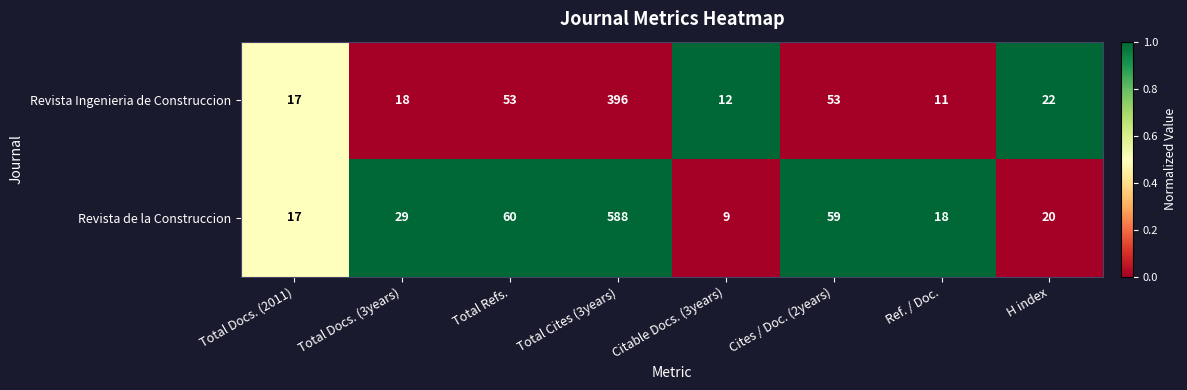

Where is Revista de la Construccion nearest to the value 298?

Total Refs.